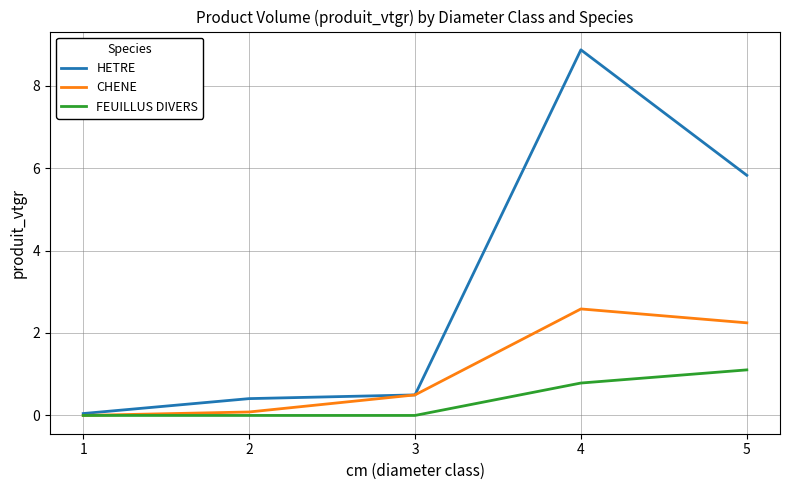

What is the difference between the second highest and minimum values in the FEUILLUS DIVERS series?

0.8